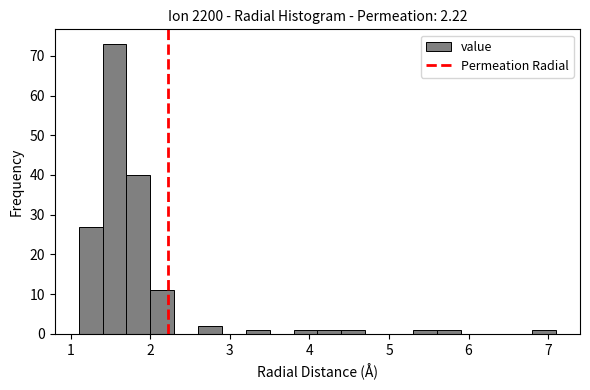

Around what value on the x-axis is the tallest bar? Give the approximate position of its centre, as read against the axis.

1.6